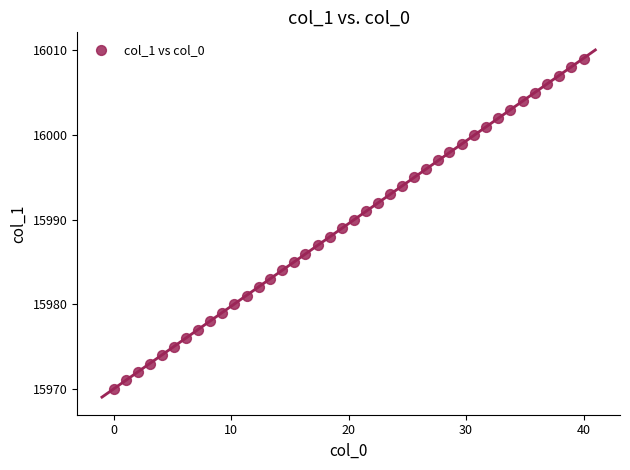

What is the range of Y values (max minus min)?

39